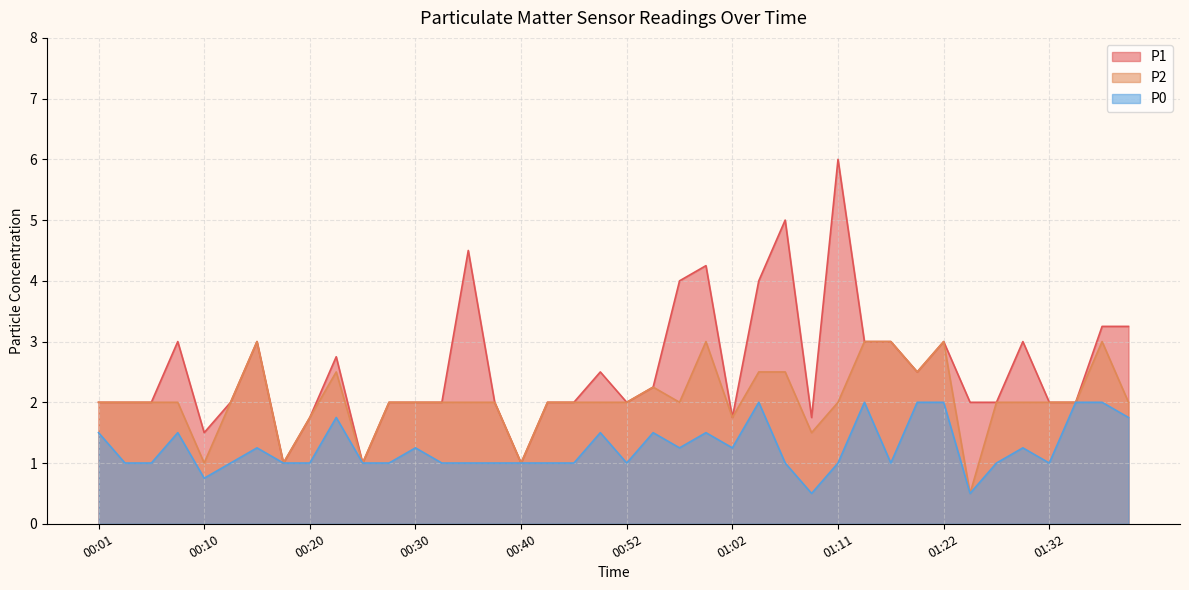

What are all the series names shown in the legend?

P1, P2, P0